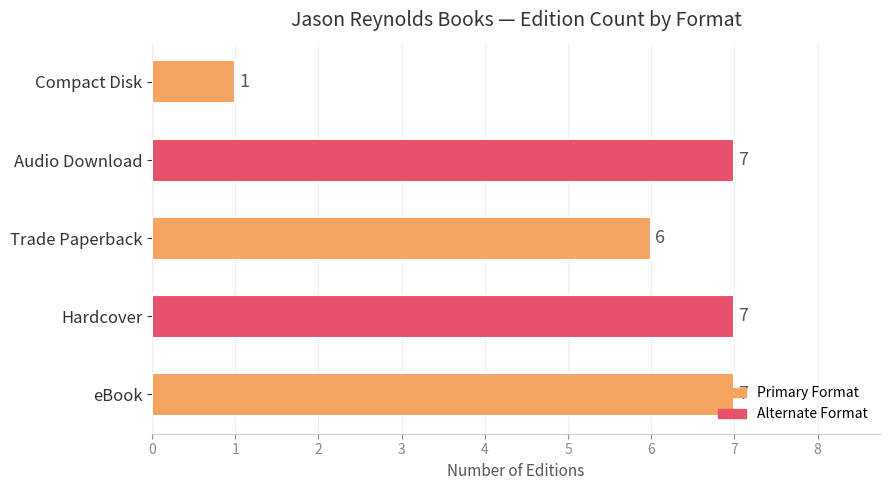

Is it true that the value at Hardcover is 7?

True